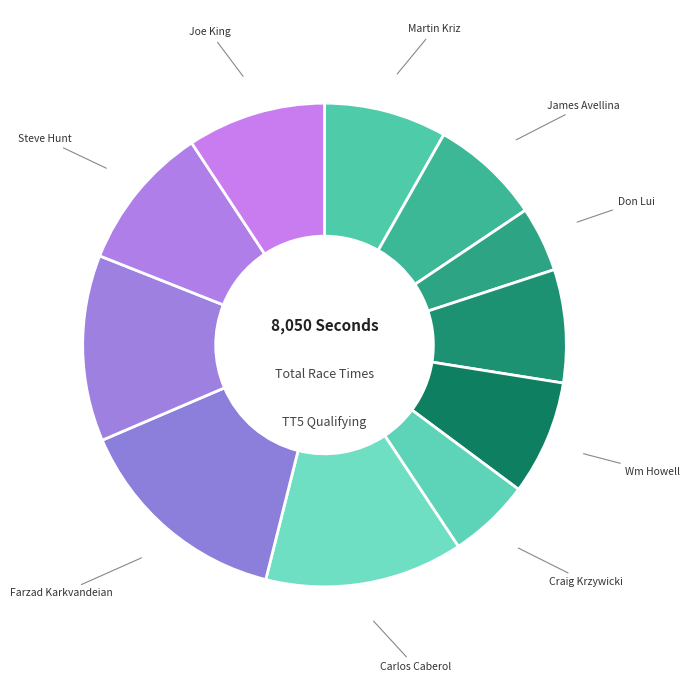

Is there a majority slice in this chart?

No